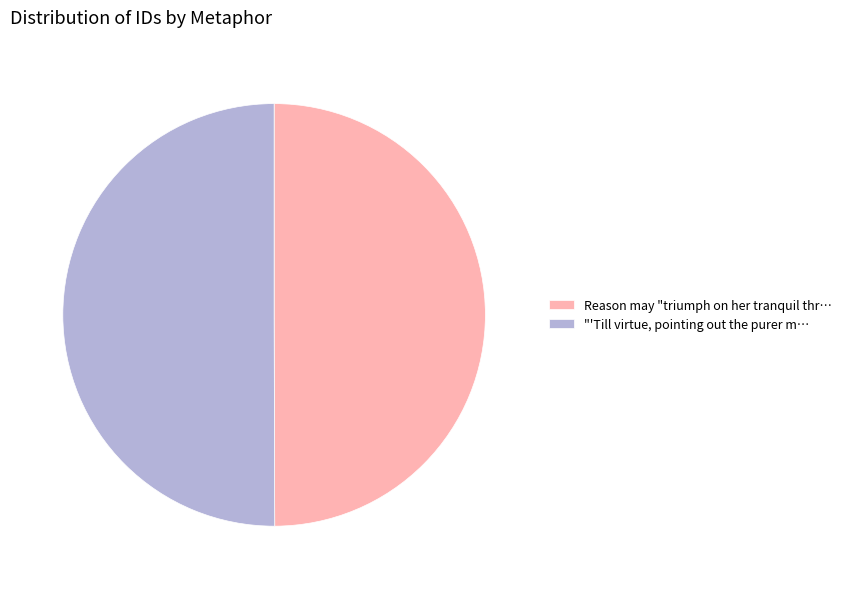

How many slices are in this pie chart?

2